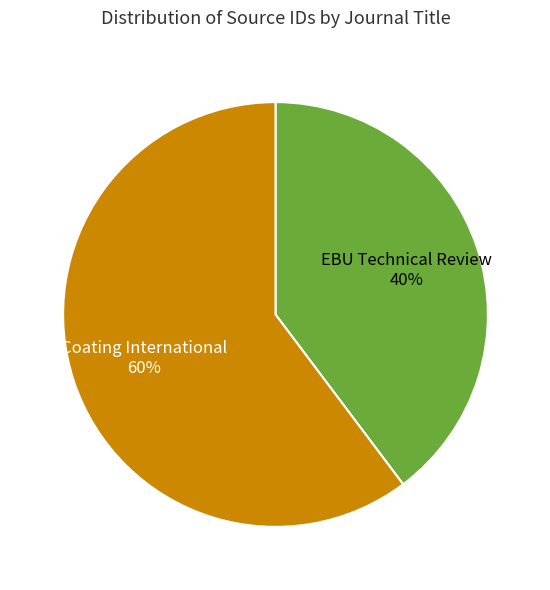

Count the number of slices in the pie.

2